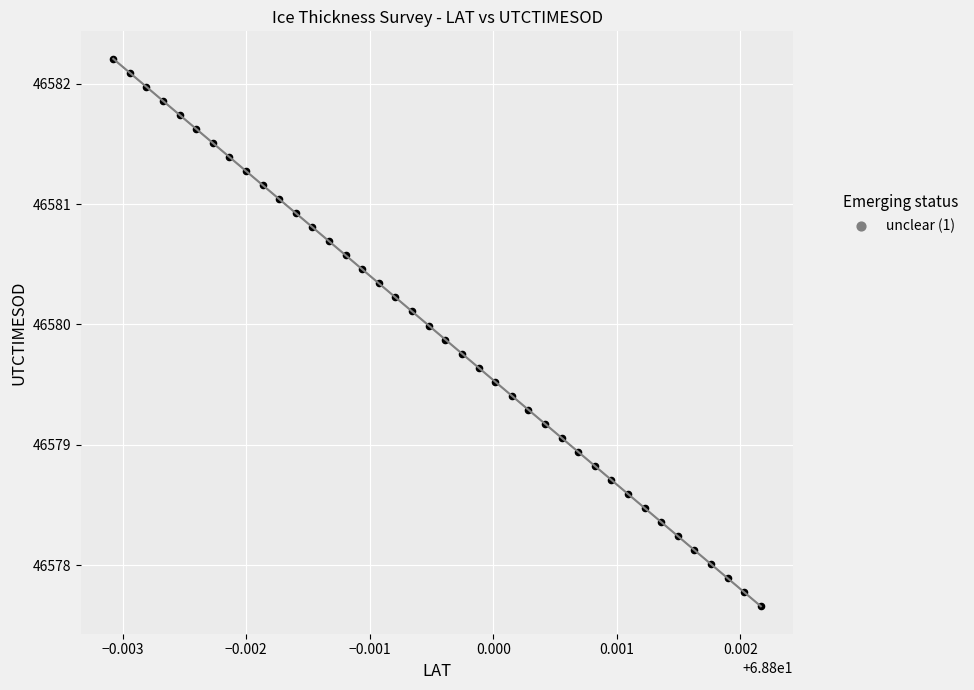

What is the range of Y values (max minus min)?

4.6